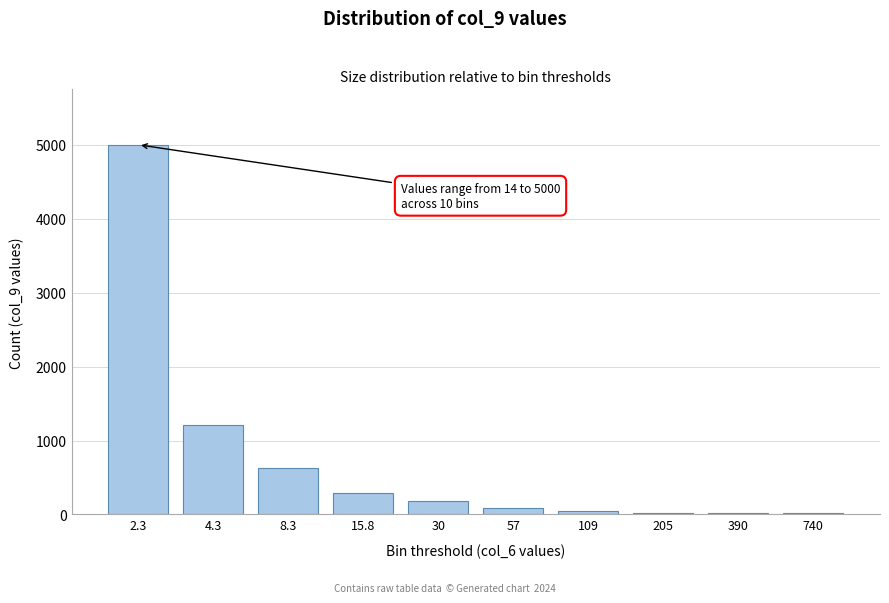

What is the maximum value shown in the chart?

5000